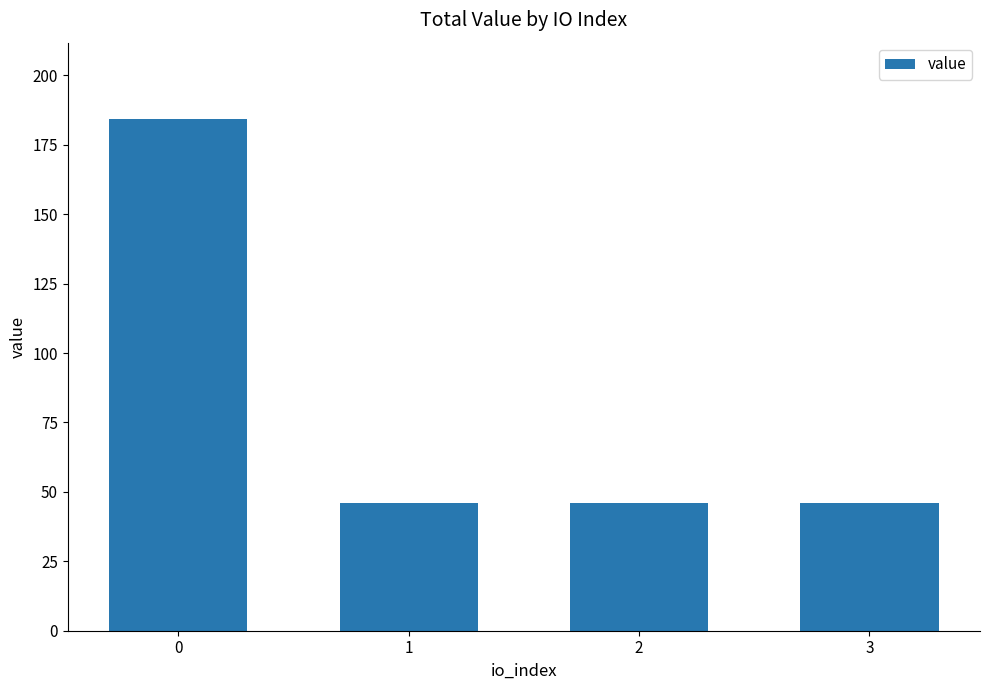

What is the average value?

80.6